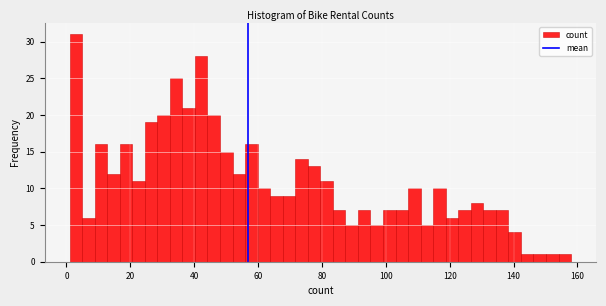

Around what value on the x-axis is the tallest bar? Give the approximate position of its centre, as read against the axis.

2